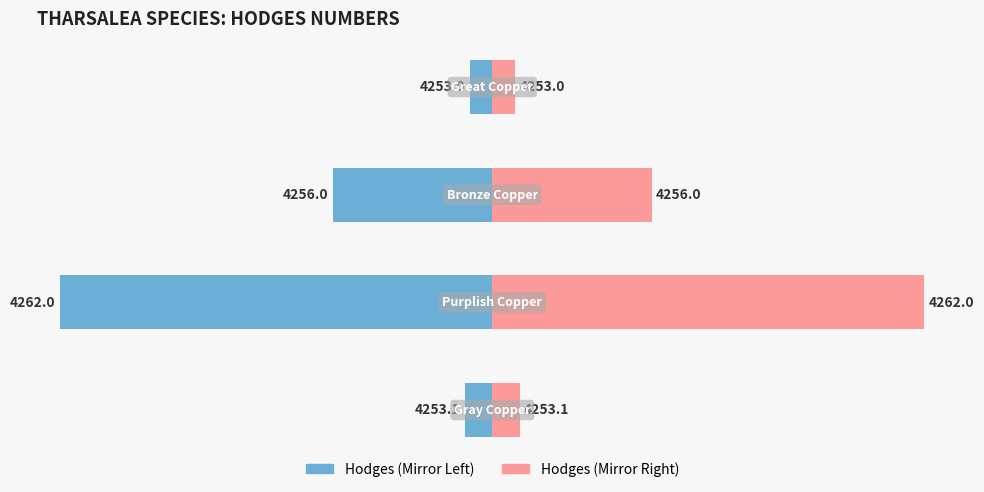

What is the label of the 4th bar from the left?

Great Copper